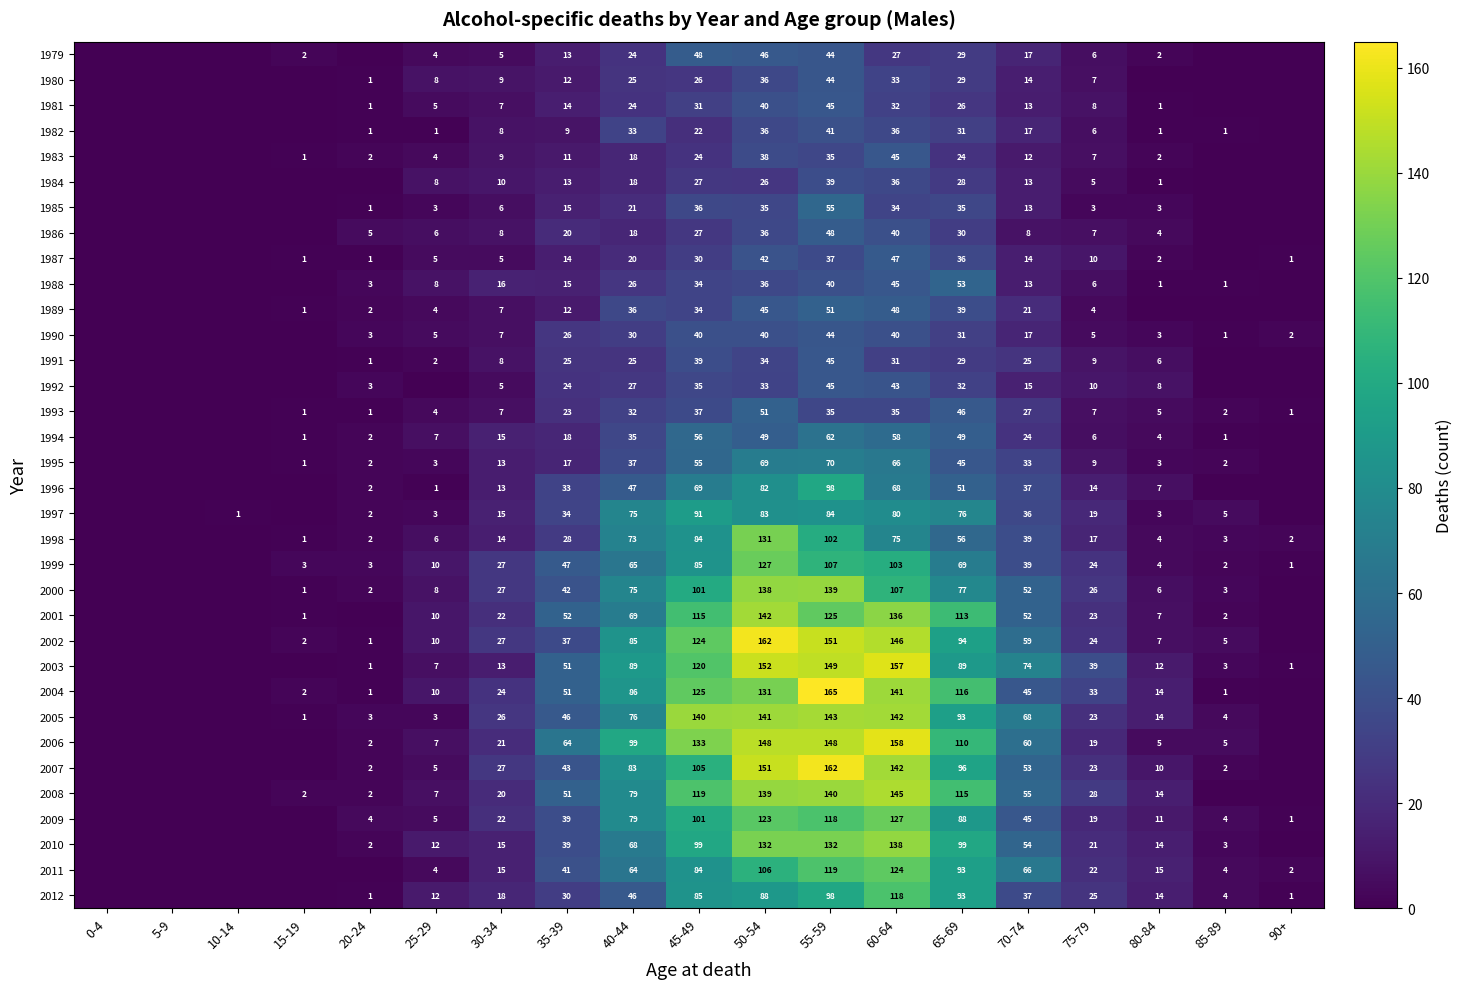

Between 45-49 and 50-54, which series saw the biggest shift?

1998